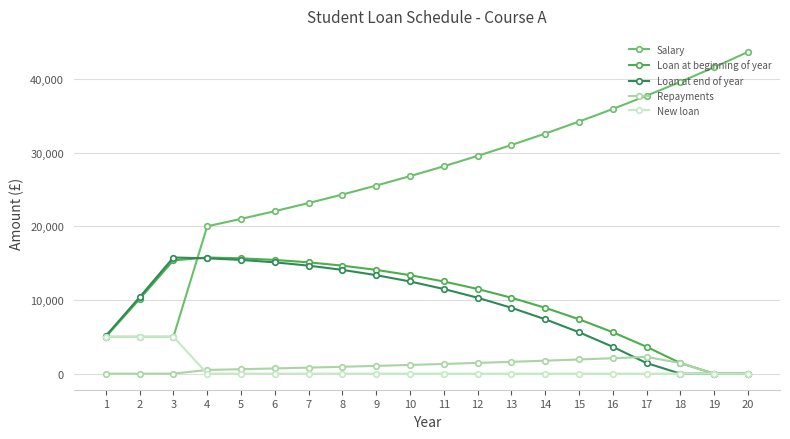

Which series has the widest spread of values?

Salary